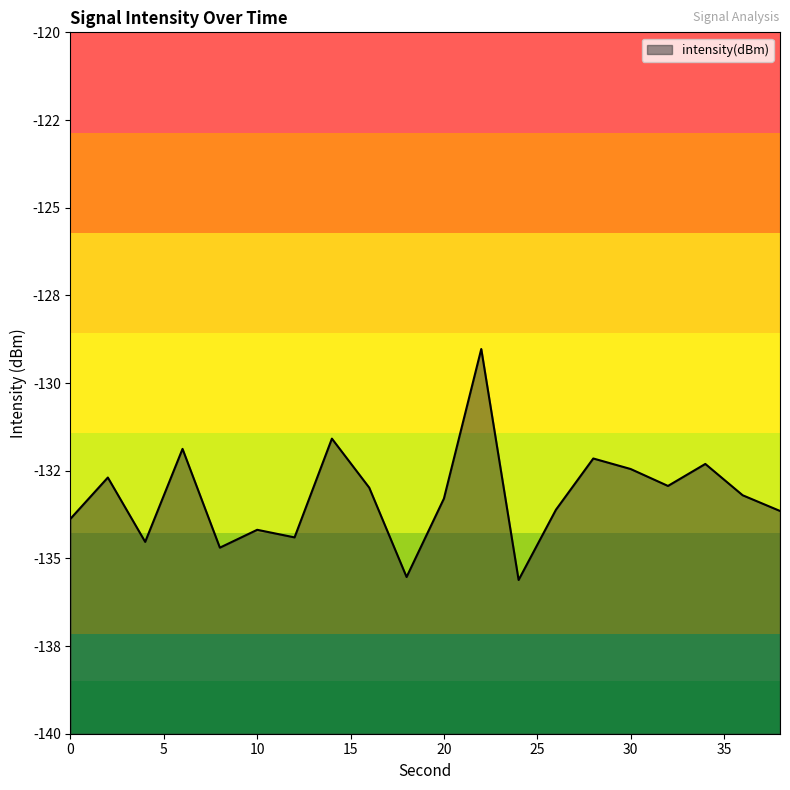

What is the value of the 18th point from the left?

-132.3